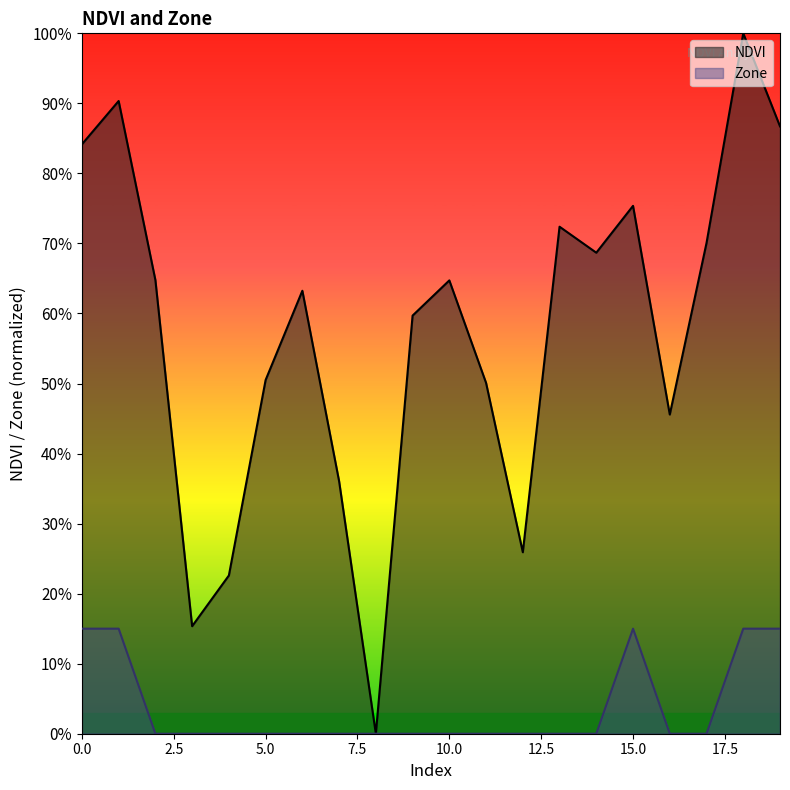

Reading right to left, transcribe all the data shown in this chart.

NDVI: 19=0.9	18=1.0	17=0.7	16=0.5	15=0.8	14=0.7	13=0.7	12=0.3	11=0.5	10=0.6	9=0.6	8=0.0	7=0.4	6=0.6	5=0.5	4=0.2	3=0.2	2=0.6	1=0.9	0=0.8
Zone: 19=0.1	18=0.1	17=0.0	16=0.0	15=0.1	14=0.0	13=0.0	12=0.0	11=0.0	10=0.0	9=0.0	8=0.0	7=0.0	6=0.0	5=0.0	4=0.0	3=0.0	2=0.0	1=0.1	0=0.1